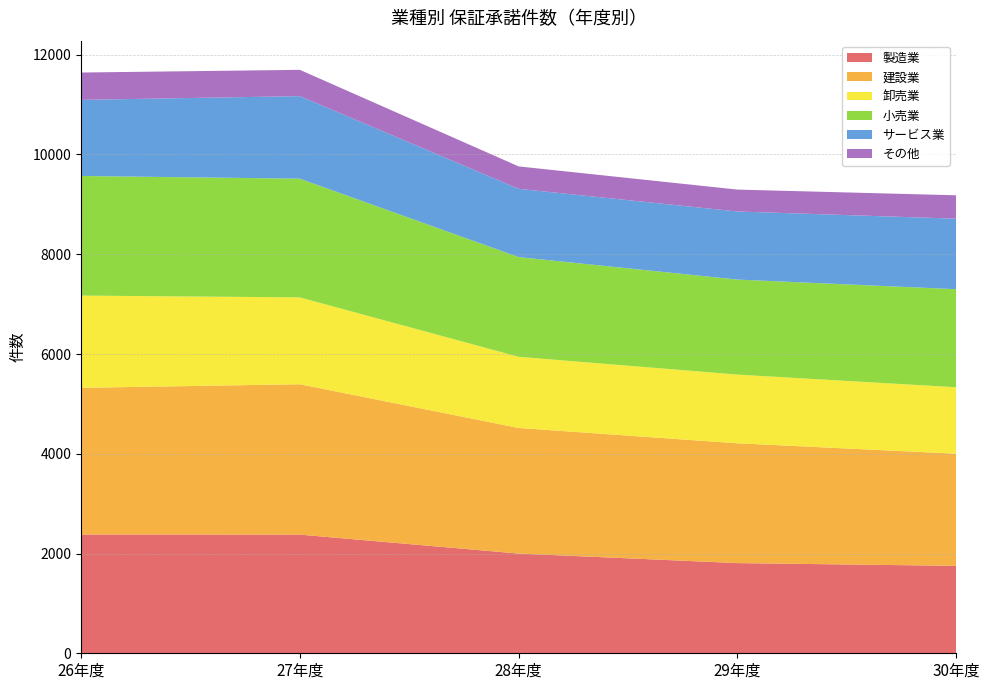

Reading left to right, what are all the values shown in this chart?

製造業: 2381	2379	1999	1808	1753
建設業: 2941	3015	2518	2402	2248
卸売業: 1849	1741	1427	1377	1332
小売業: 2398	2380	1999	1905	1966
サービス業: 1526	1655	1369	1365	1414
その他: 548	527	449	439	469